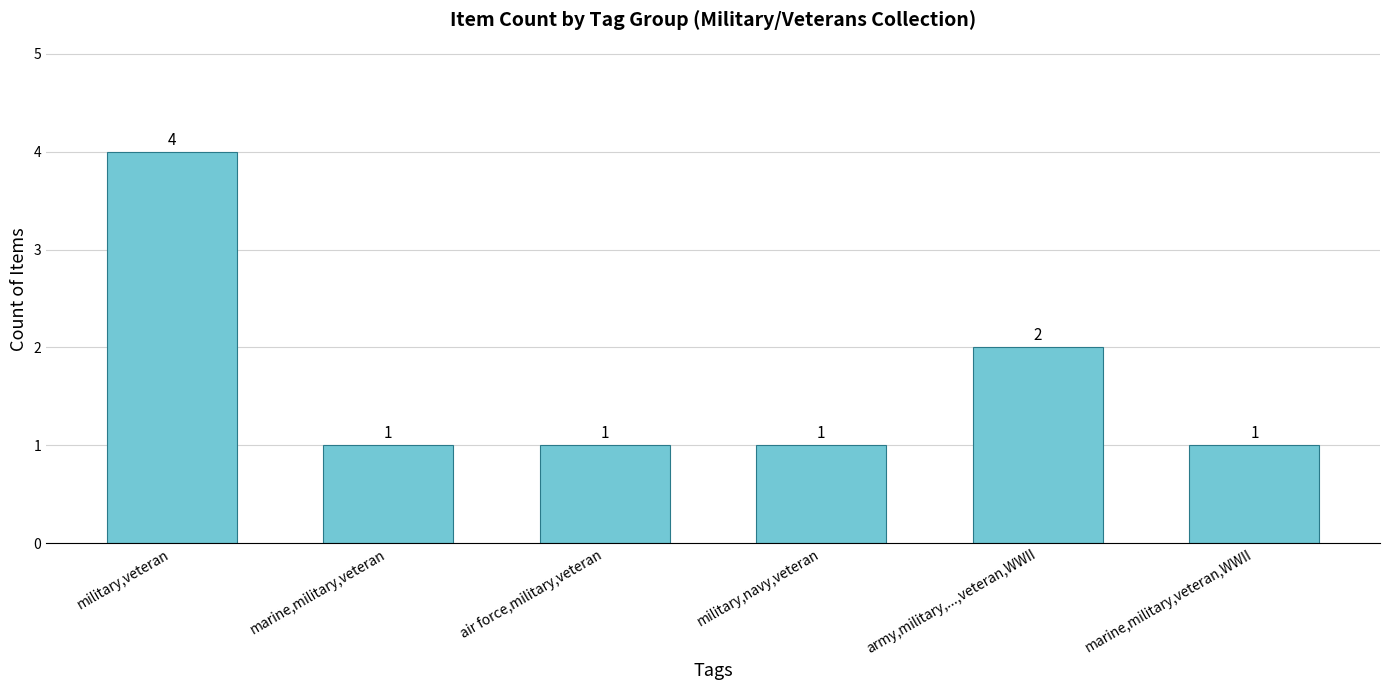

Approximately how many times larger is the value at military,navy,veteran compared to air force,military,veteran?

1.0